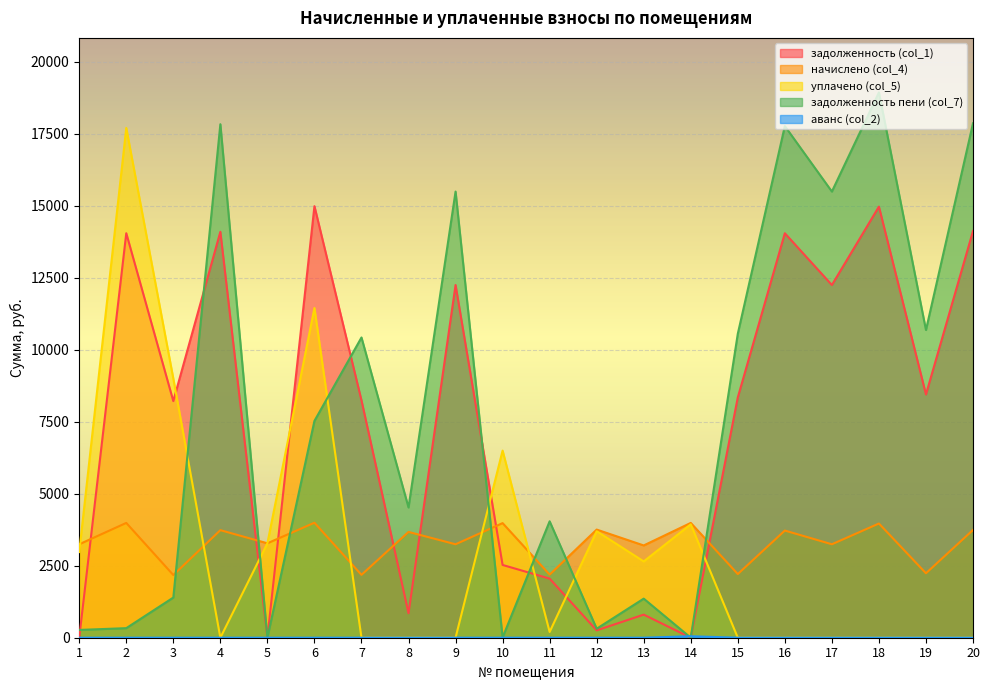

What is the difference between the second highest and second lowest values in the начислено (col_4) series?

1803.0